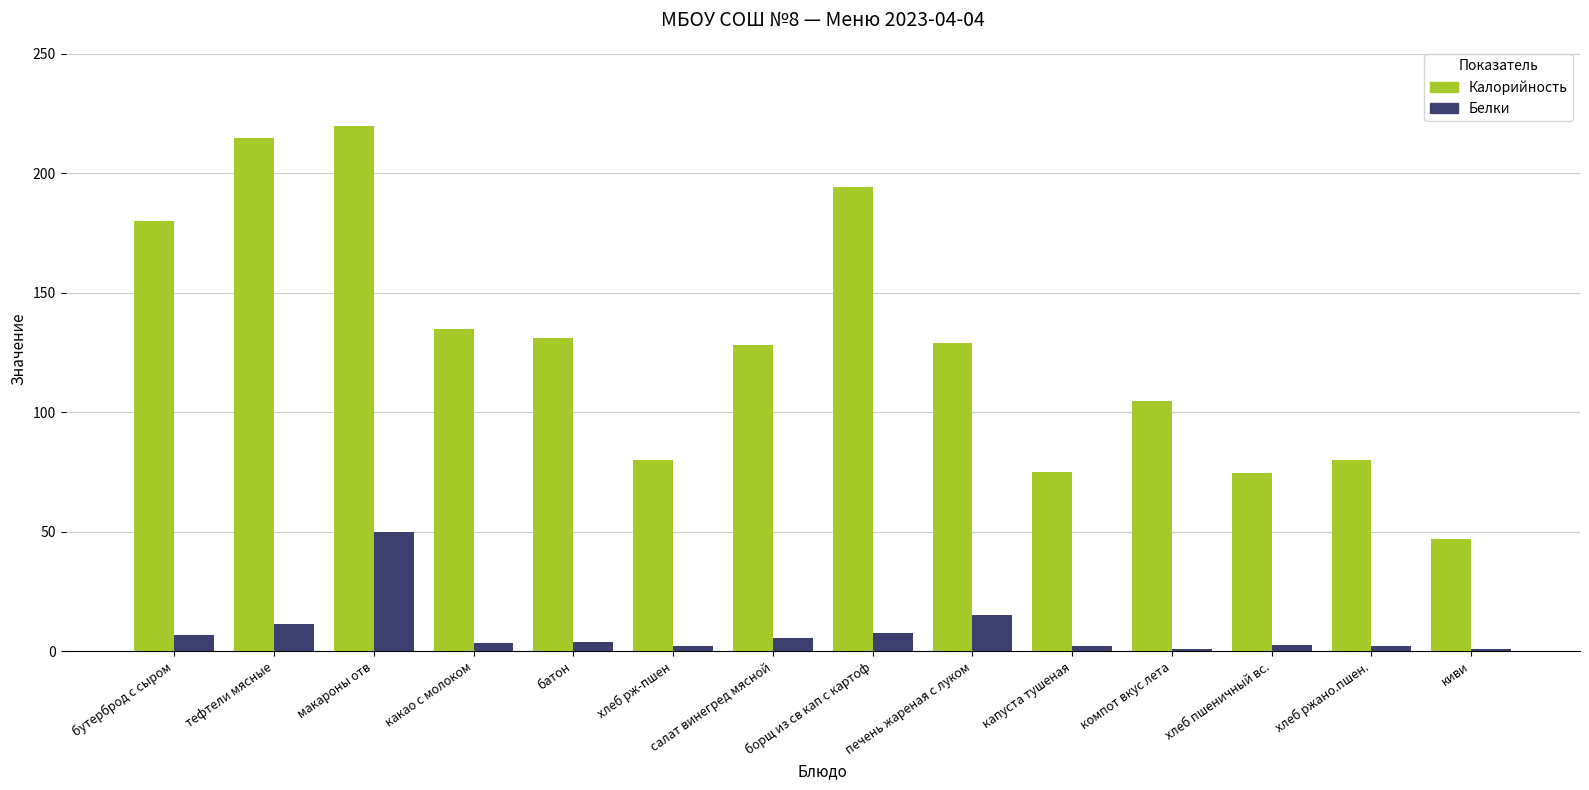

The value of Калорийность at батон is 131.0. True or false?

True